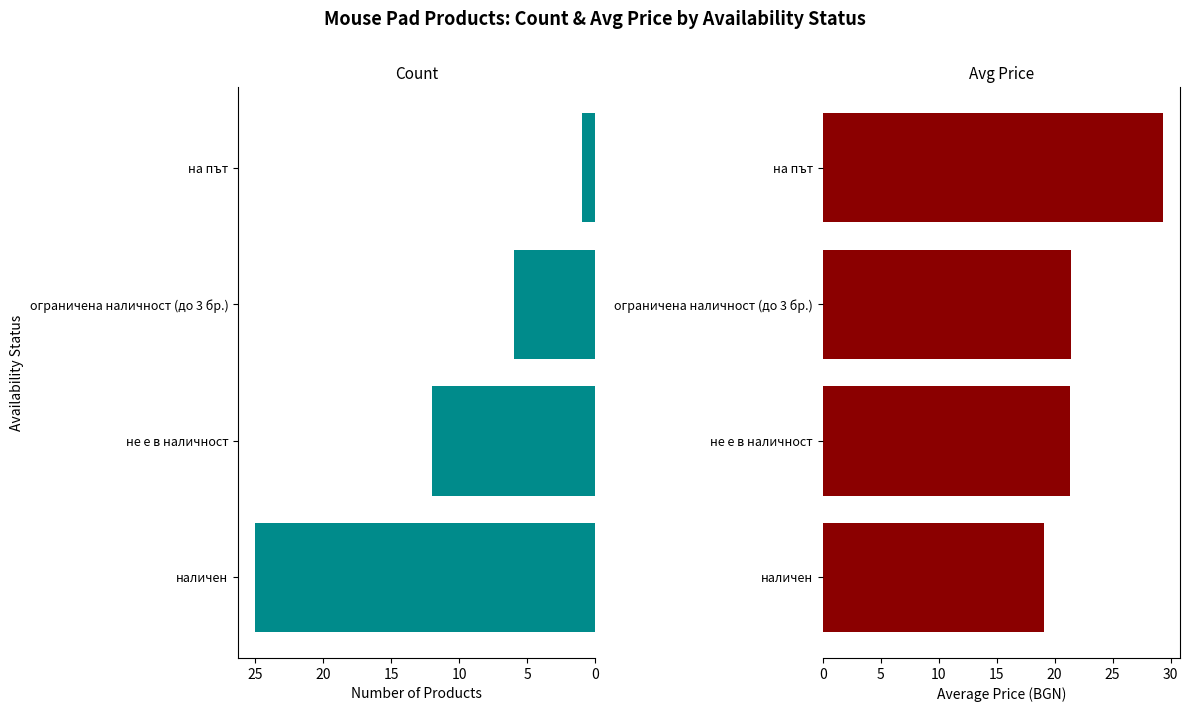

What is the minimum value shown in the chart?

1.0